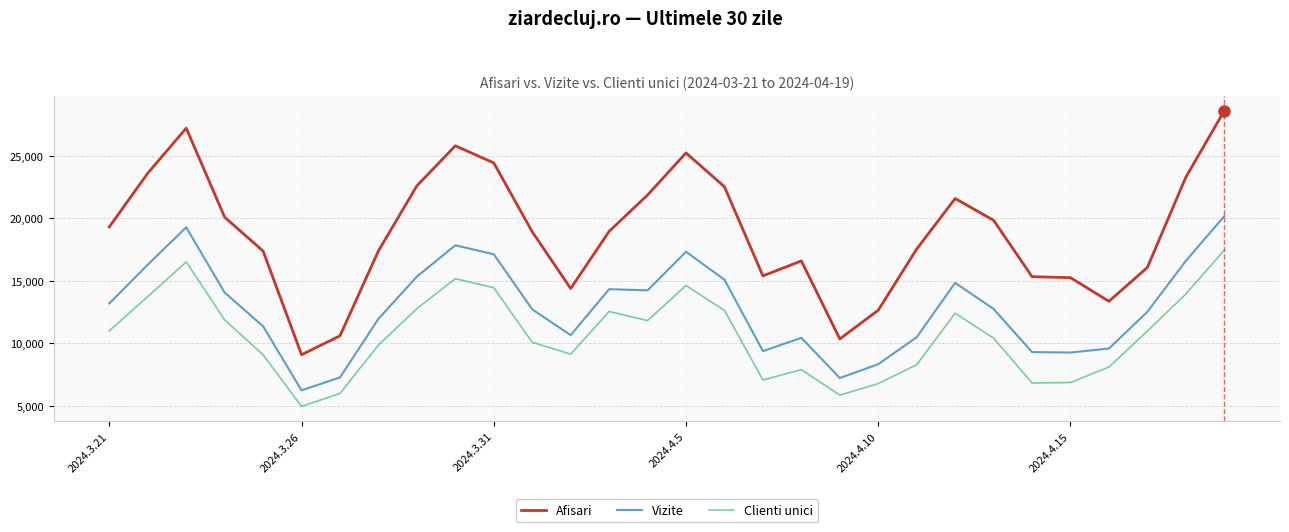

Which series has the widest spread of values?

Afisari